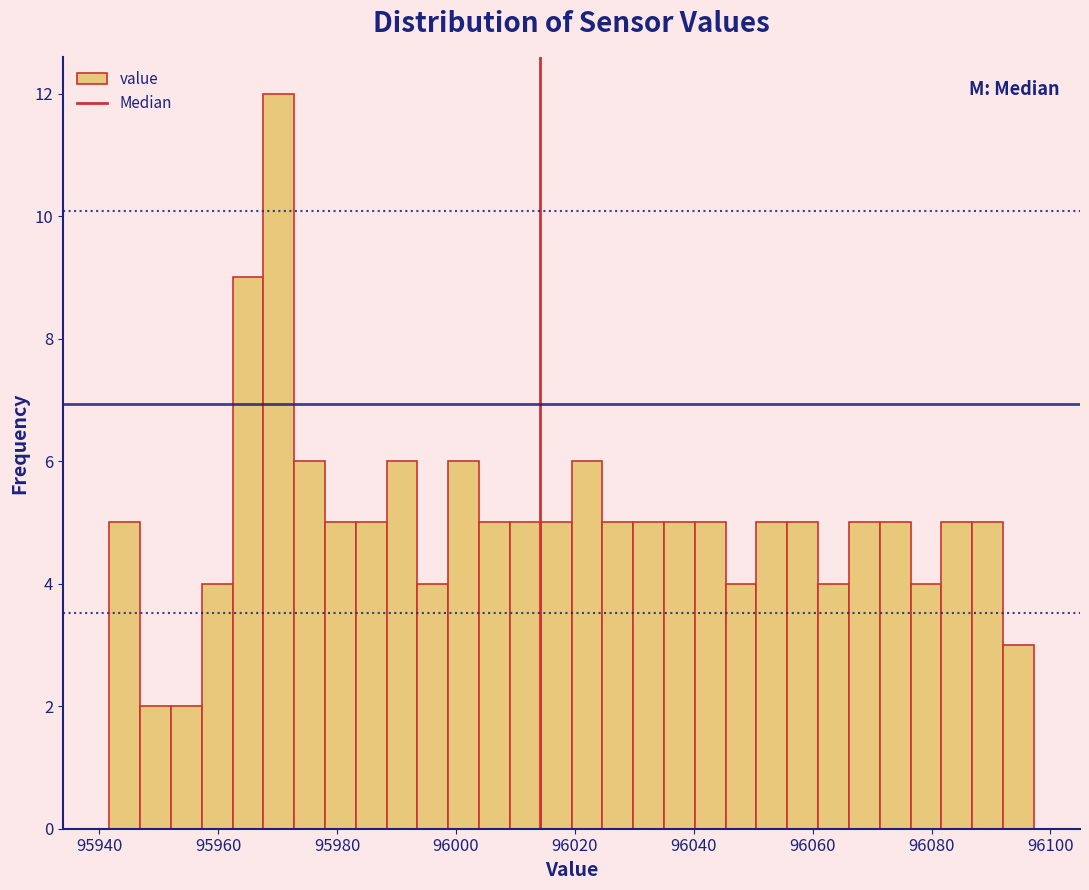

Around what value on the x-axis is the tallest bar? Give the approximate position of its centre, as read against the axis.

95970